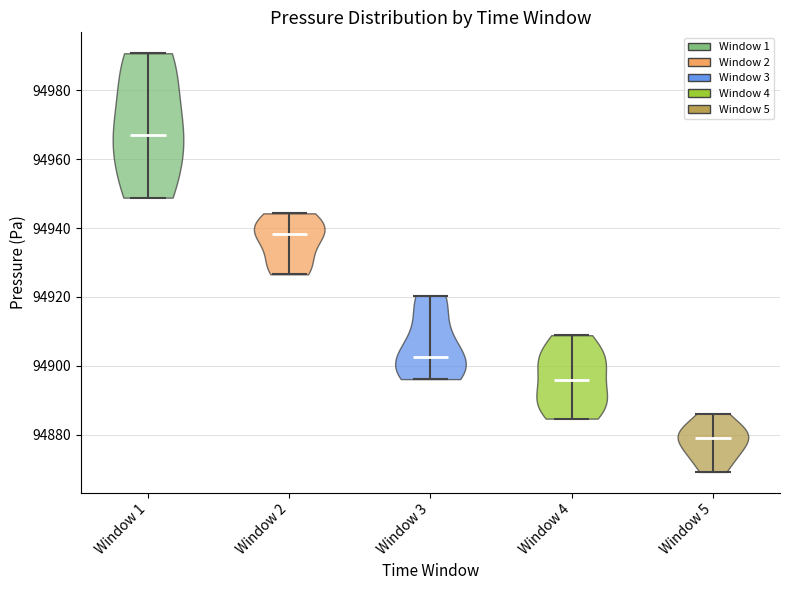

Reading left to right, read every violin against the y-axis: where its median line is, and the lowest and highest points it reaches. The values are not printed on the chart, so give them approximately, as read against the axis.

Window 1: median line 94966, lowest point 94948, highest point 94990
Window 2: median line 94938, lowest point 94926, highest point 94944
Window 3: median line 94902, lowest point 94896, highest point 94920
Window 4: median line 94896, lowest point 94884, highest point 94908
Window 5: median line 94880, lowest point 94870, highest point 94886